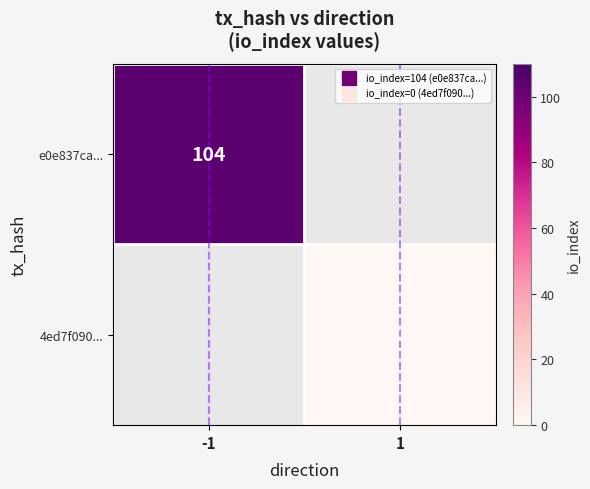

Which label corresponds to the smallest value in the chart?

1